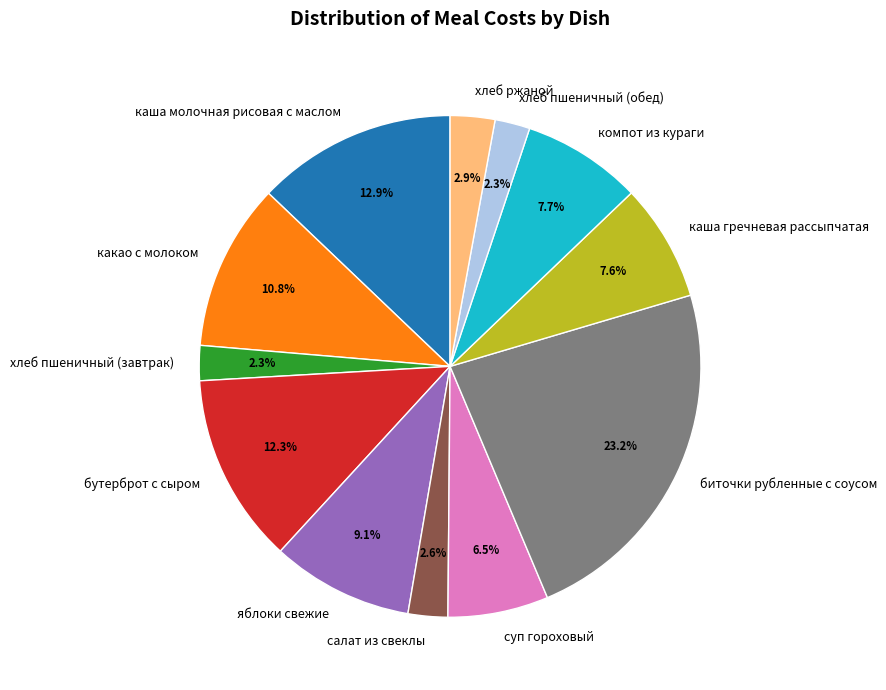

What is the ratio of the value at хлеб пшеничный (завтрак) to the value at компот из кураги?

0.3